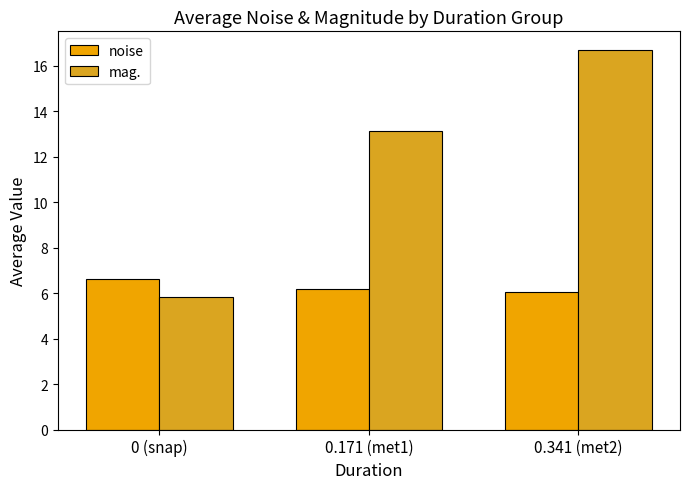

List the series in order of their peak value, highest first.

mag., noise